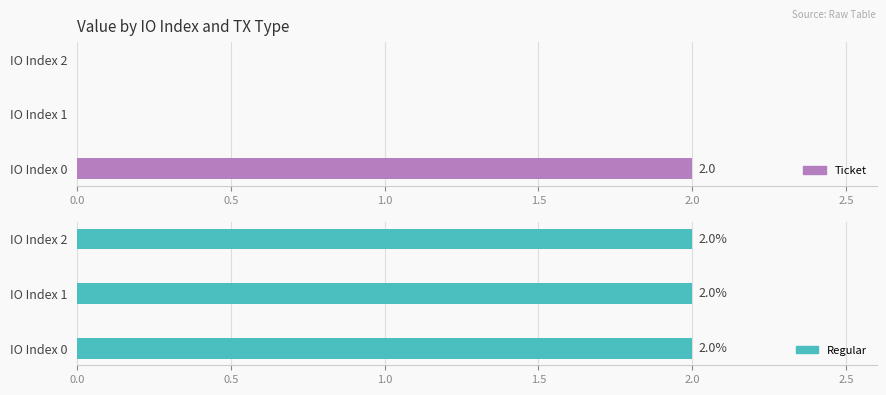

At how many categories does at least one series exceed 0?

3